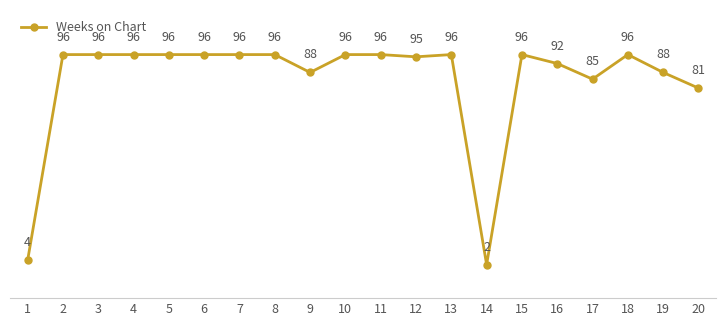

What is the sum of the values at 9 and 10?

184